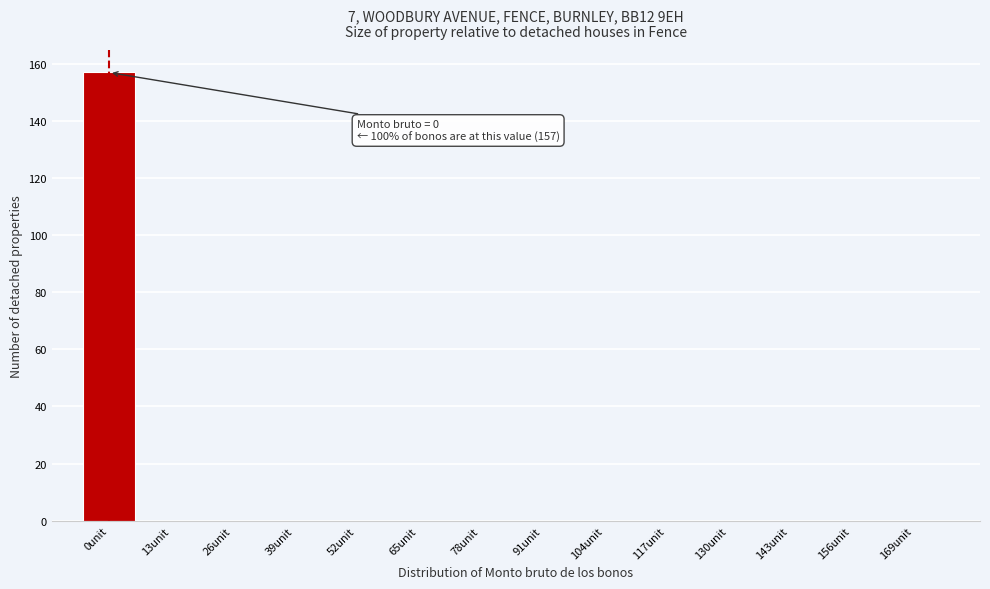

Reading right to left, list all the values displayed in this chart.

169unit=0	156unit=0	143unit=0	130unit=0	117unit=0	104unit=0	91unit=0	78unit=0	65unit=0	52unit=0	39unit=0	26unit=0	13unit=0	0unit=157